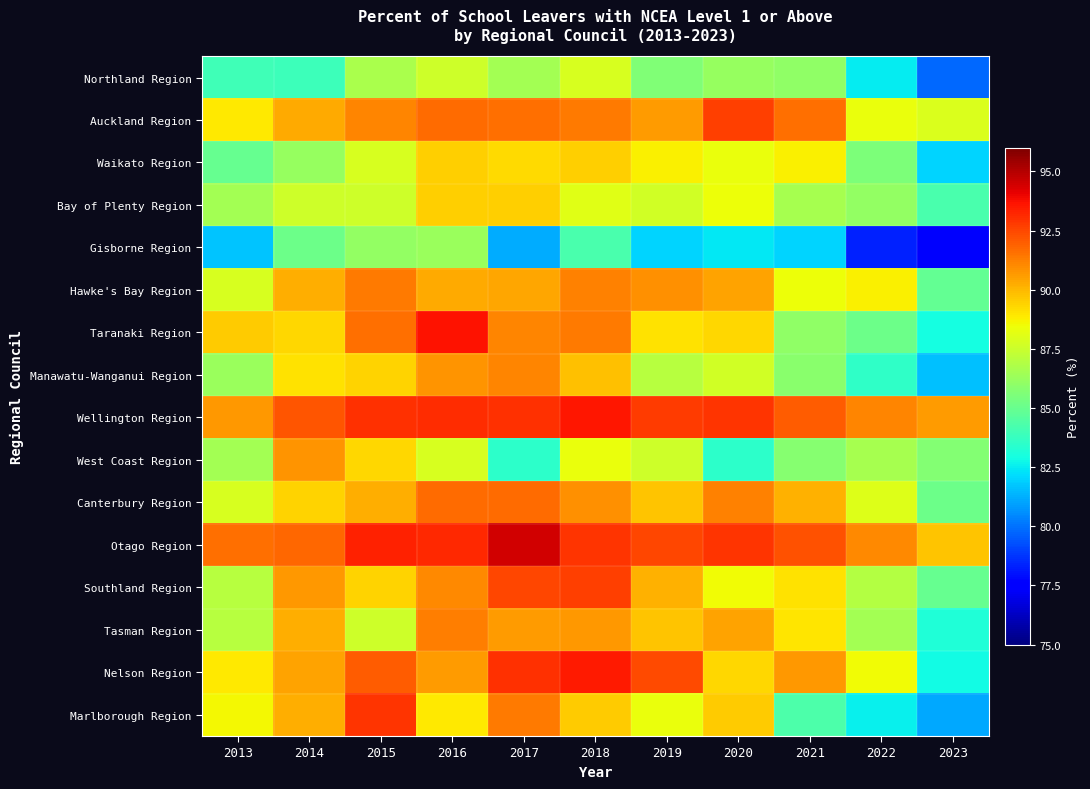

Reading right to left, list all the values displayed in this chart.

Northland Region: 2023=79.8	2022=82.5	2021=86.0	2020=86.2	2019=85.6	2018=87.8	2017=86.5	2016=87.6	2015=86.7	2014=83.9	2013=84.0
Auckland Region: 2023=87.9	2022=88.3	2021=91.6	2020=92.7	2019=90.6	2018=91.4	2017=91.6	2016=91.7	2015=91.1	2014=90.3	2013=88.9
Waikato Region: 2023=82.0	2022=85.5	2021=88.7	2020=88.3	2019=88.7	2018=89.5	2017=89.2	2016=89.5	2015=87.8	2014=86.2	2013=85.0
Bay of Plenty Region: 2023=84.2	2022=86.1	2021=86.6	2020=88.4	2019=87.7	2018=88.1	2017=89.5	2016=89.5	2015=87.6	2014=87.6	2013=86.5
Gisborne Region: 2023=77.3	2022=78.3	2021=82.0	2020=82.4	2019=82.0	2018=84.2	2017=81.2	2016=86.3	2015=86.1	2014=85.1	2013=81.7
Hawke's Bay Region: 2023=84.9	2022=88.7	2021=88.4	2020=90.5	2019=90.9	2018=91.2	2017=90.4	2016=90.3	2015=91.4	2014=90.2	2013=87.8
Taranaki Region: 2023=82.9	2022=85.1	2021=86.0	2020=89.3	2019=89.1	2018=91.4	2017=91.1	2016=93.7	2015=91.6	2014=89.3	2013=89.6
Manawatu-Wanganui Region: 2023=81.6	2022=83.6	2021=85.9	2020=87.7	2019=87.0	2018=89.8	2017=91.1	2016=90.8	2015=89.4	2014=89.1	2013=86.3
Wellington Region: 2023=90.6	2022=91.1	2021=92.0	2020=92.9	2019=92.8	2018=93.6	2017=93.0	2016=93.1	2015=93.0	2014=92.2	2013=90.7
West Coast Region: 2023=85.7	2022=86.6	2021=85.8	2020=83.5	2019=87.6	2018=88.3	2017=83.5	2016=87.8	2015=89.3	2014=90.8	2013=86.5
Canterbury Region: 2023=85.1	2022=88.0	2021=90.1	2020=91.2	2019=89.7	2018=90.9	2017=91.7	2016=91.7	2015=90.2	2014=89.4	2013=87.8
Otago Region: 2023=89.7	2022=91.0	2021=92.3	2020=92.9	2019=92.5	2018=92.9	2017=94.5	2016=93.2	2015=93.3	2014=91.8	2013=91.6
Southland Region: 2023=85.0	2022=86.9	2021=89.1	2020=88.5	2019=90.1	2018=92.7	2017=92.5	2016=91.0	2015=89.4	2014=90.7	2013=87.0
Tasman Region: 2023=83.2	2022=86.5	2021=89.0	2020=90.5	2019=89.7	2018=90.7	2017=90.6	2016=91.3	2015=87.6	2014=90.2	2013=87.0
Nelson Region: 2023=82.8	2022=88.5	2021=90.7	2020=89.3	2019=92.4	2018=93.5	2017=93.0	2016=90.6	2015=92.0	2014=90.5	2013=88.9
Marlborough Region: 2023=81.1	2022=82.6	2021=84.3	2020=89.6	2019=88.3	2018=89.6	2017=91.4	2016=88.9	2015=92.9	2014=90.2	2013=88.6